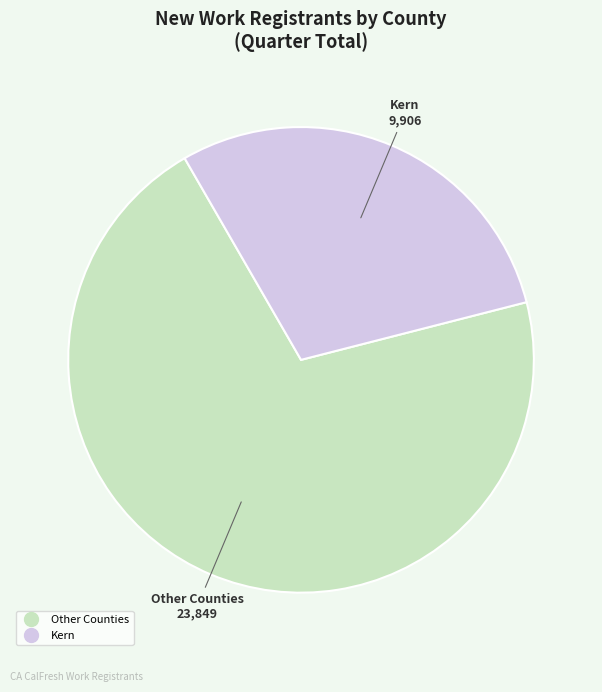

Is there a majority slice in this chart?

Yes